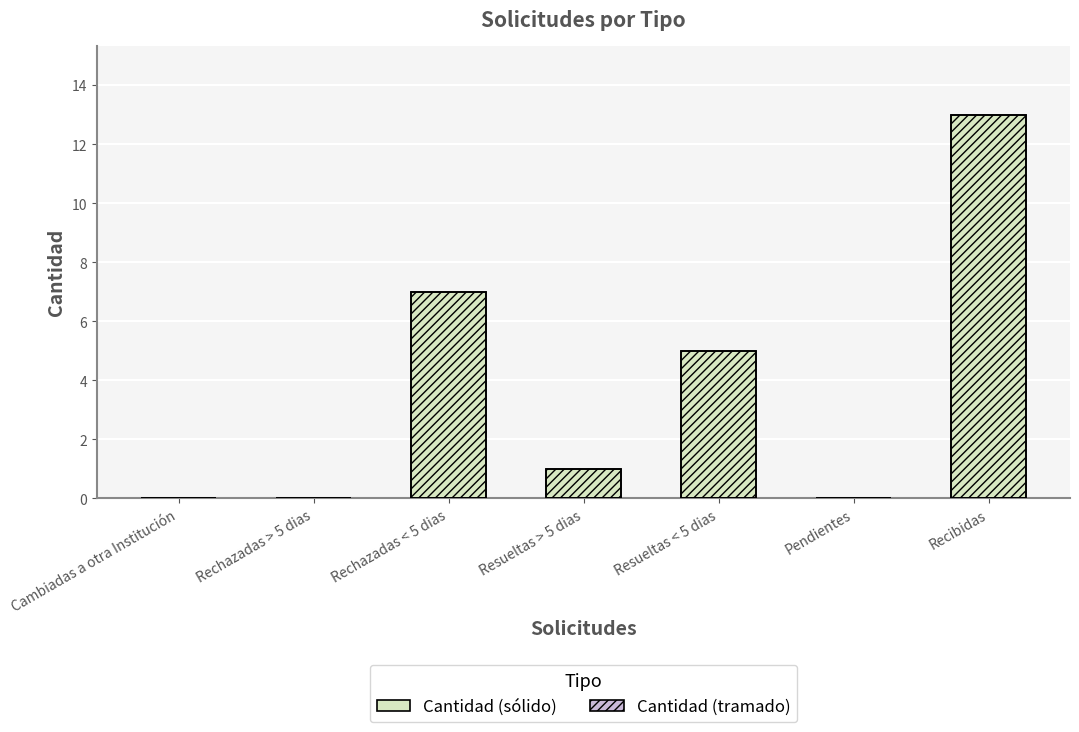

What is the maximum value shown in the chart?

13